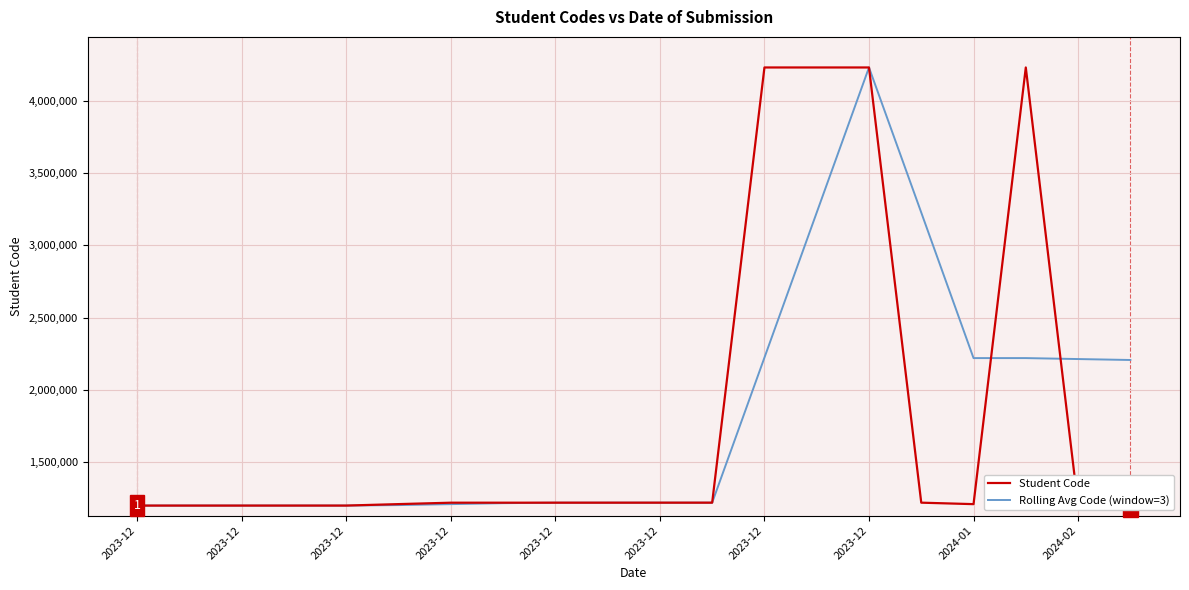

What are all the series names shown in the legend?

Student Code, Rolling Avg Code (window=3)